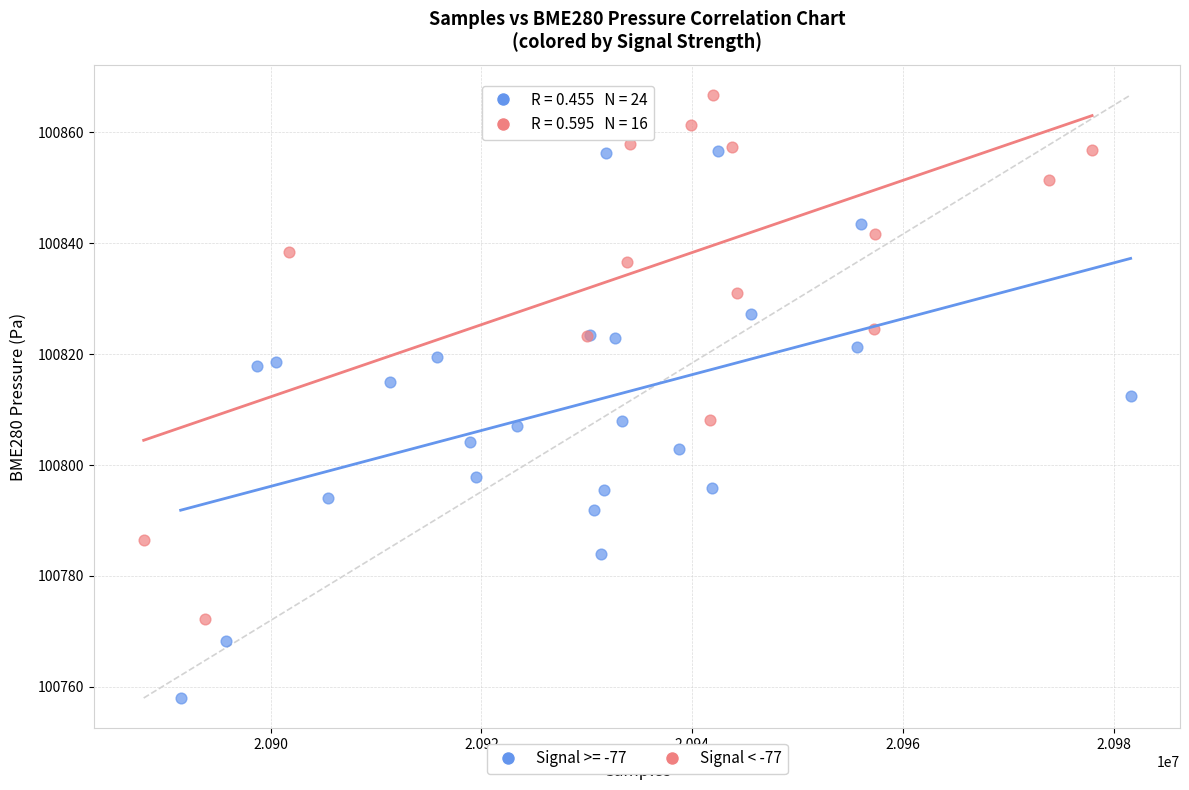

Which series reaches the maximum Y coordinate?

Signal < -77